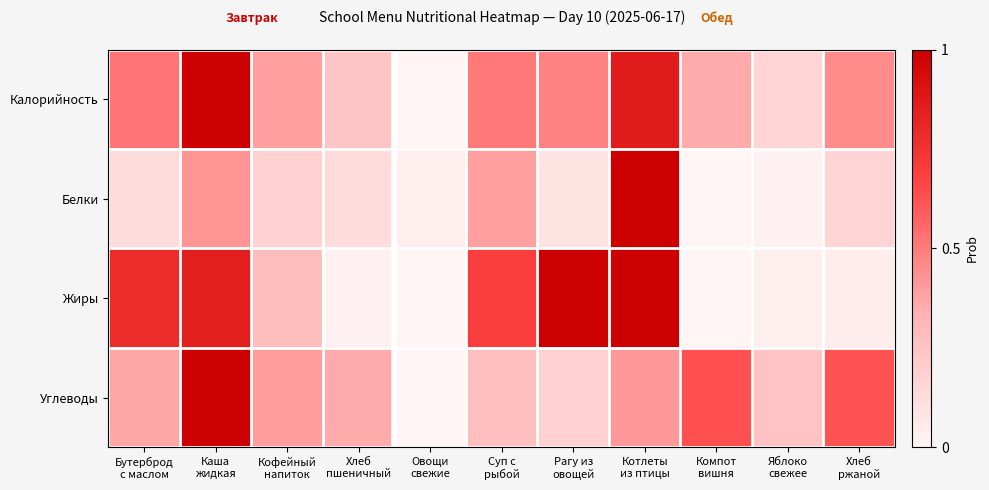

Between Яблоко
свежее and Кофейный
напиток, which is larger?

Кофейный
напиток